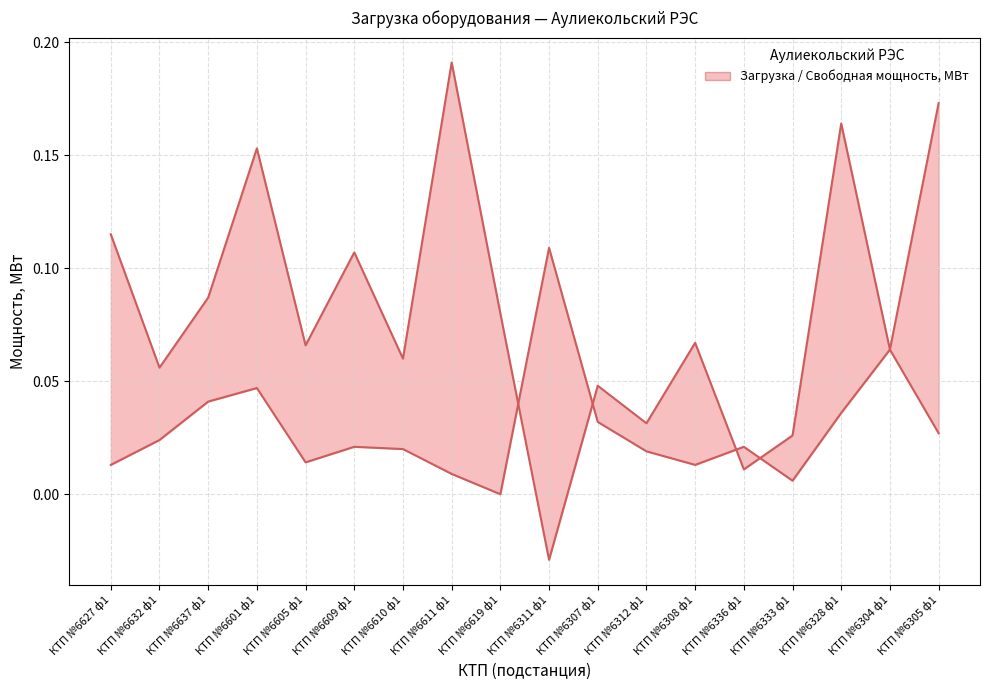

Does the chart have visible grid lines?

Yes